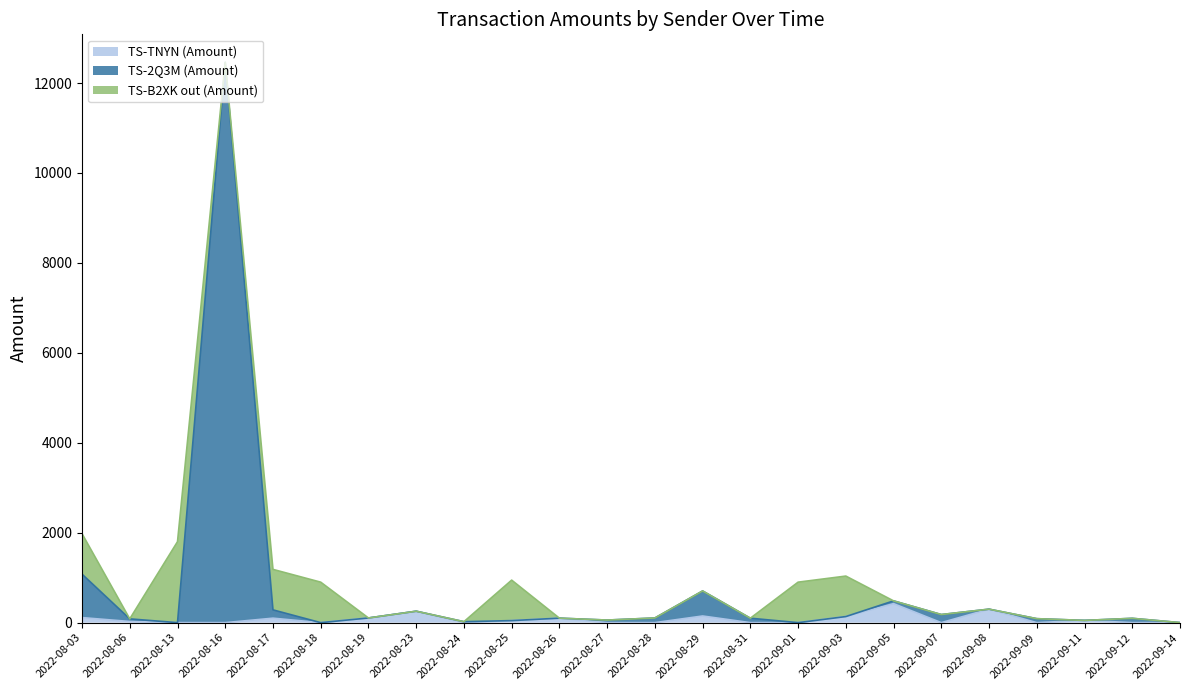

The TS-TNYN (Amount) series shows 134.5 at 2022-09-07. True or false?

False